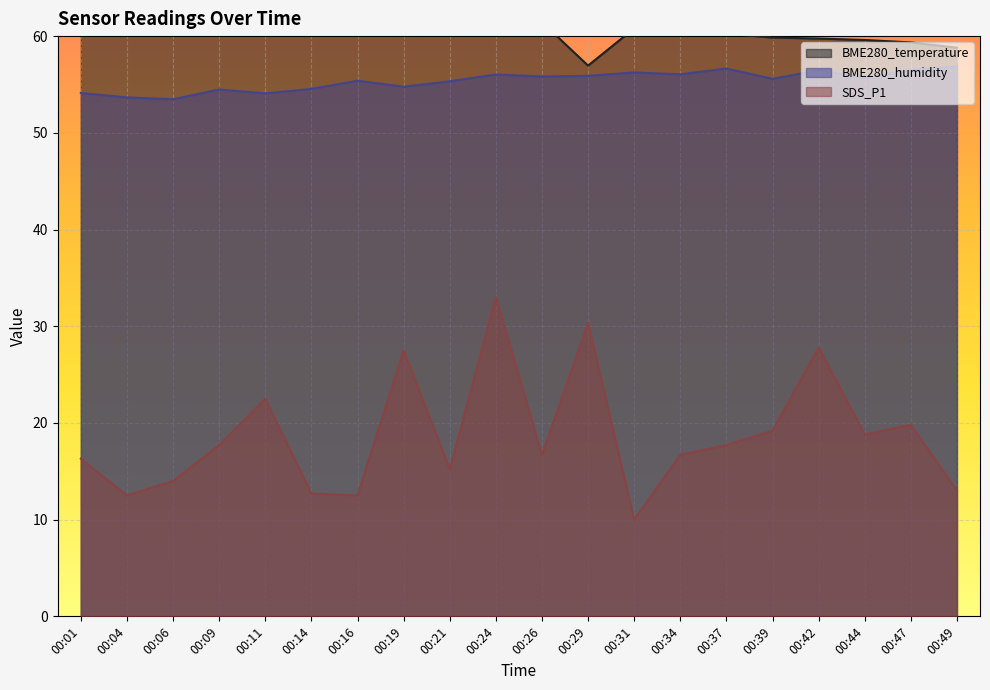

True or false: BME280_humidity and SDS_P1 intersect in this chart.

False